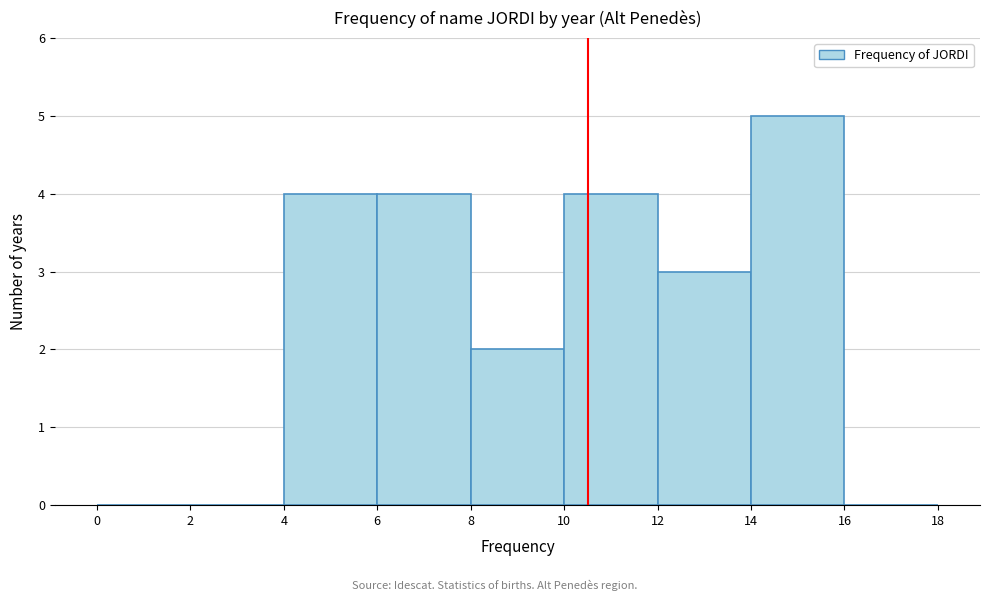

Which range on the x-axis has the tallest bar?

14 to 16